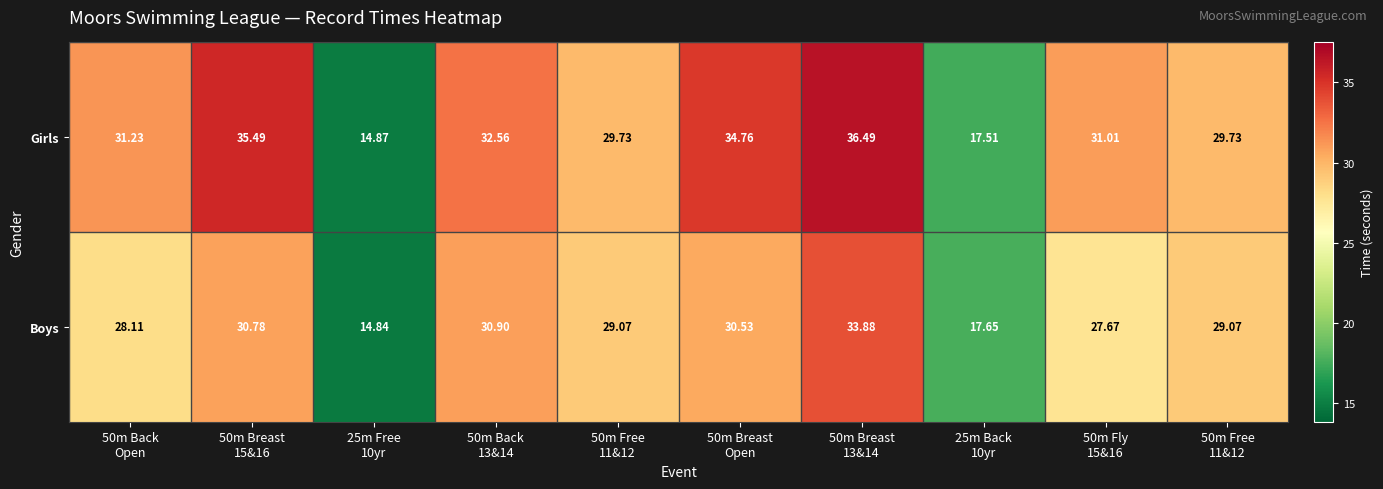

What is the total value across all series at 50m Free
11&12?

58.8